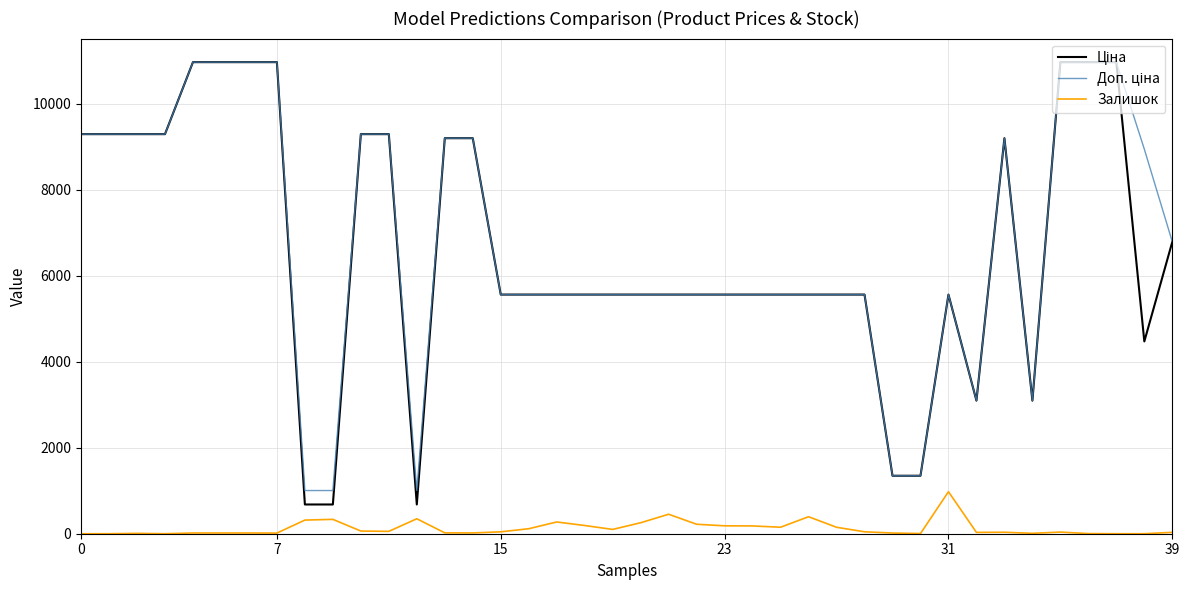

Does the chart have visible grid lines?

Yes